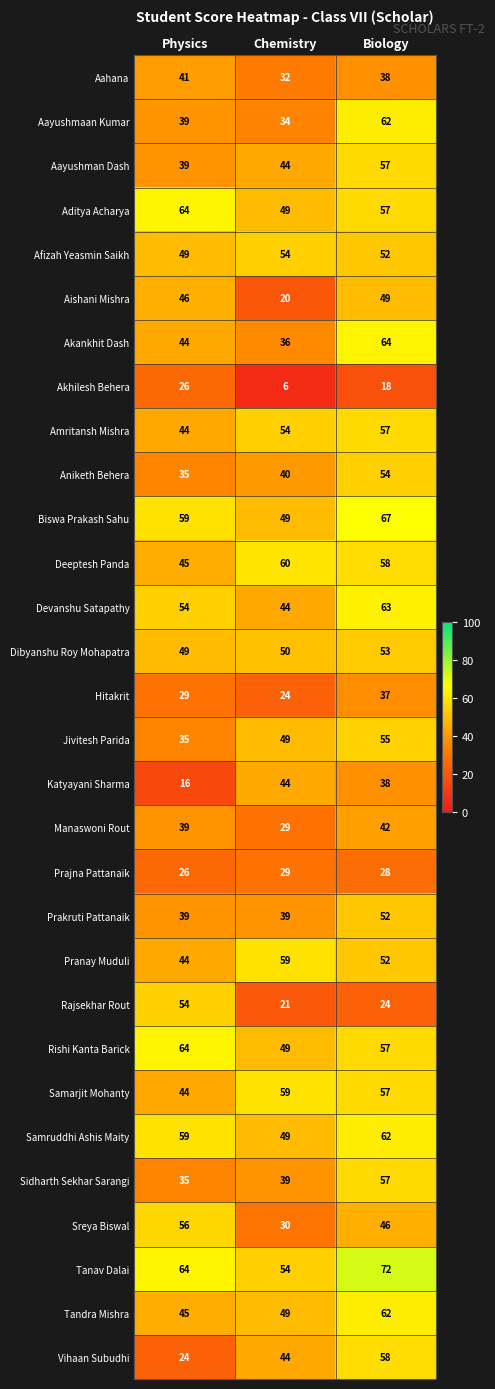

What is the spread (max minus min) of values at Biology?

54